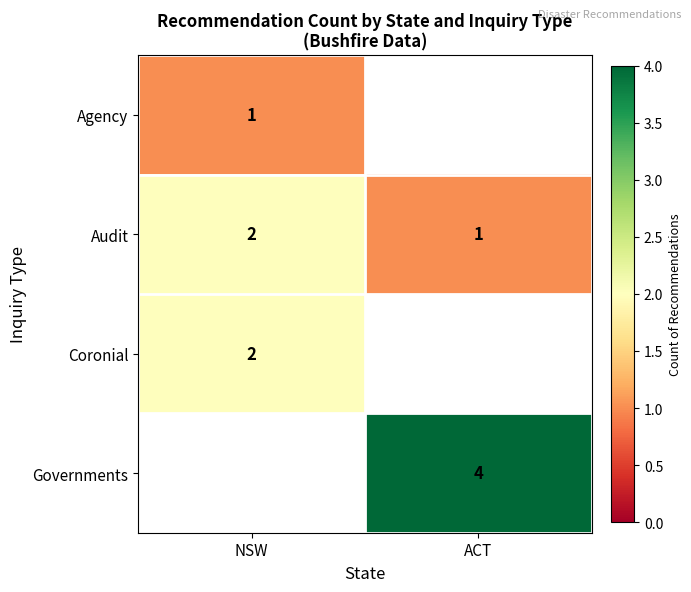

The value of Audit at NSW is 1. True or false?

False